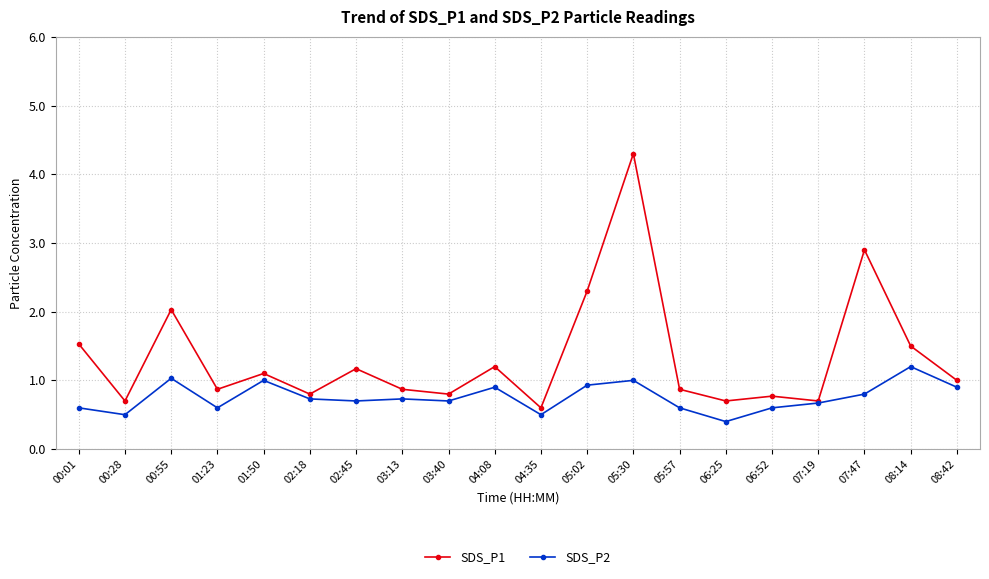

At which category does SDS_P2 reach its first local valley?

00:28